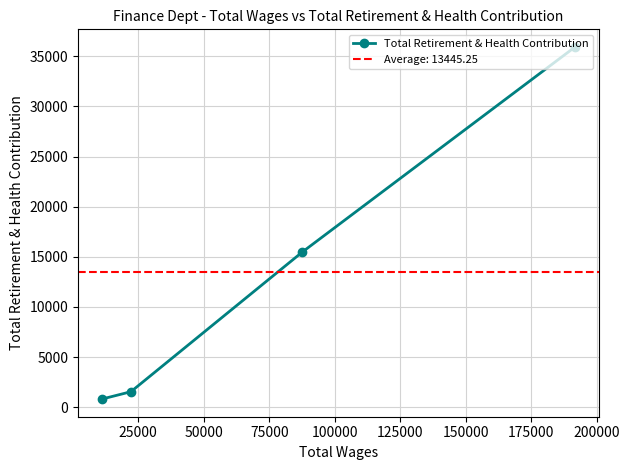

What is the value of the Total Retirement & Health Contribution point at the 3rd from the left?

15492